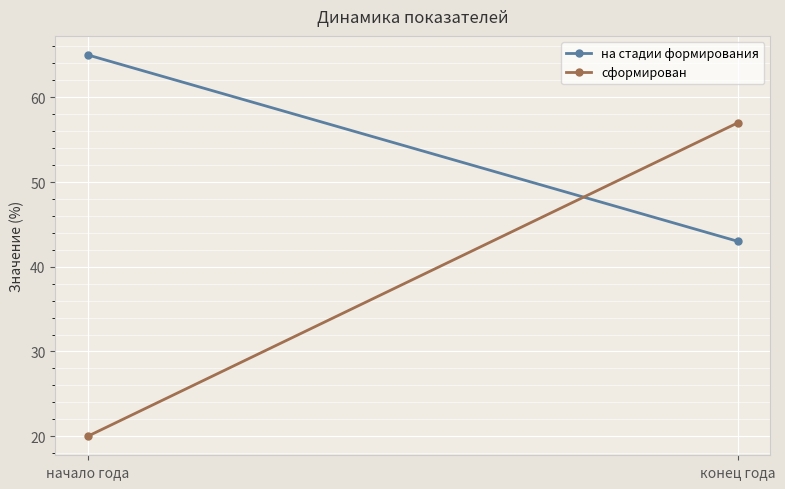

Reading left to right, transcribe all the data shown in this chart.

на стадии формирования: начало года=65	конец года=43
сформирован: начало года=20	конец года=57